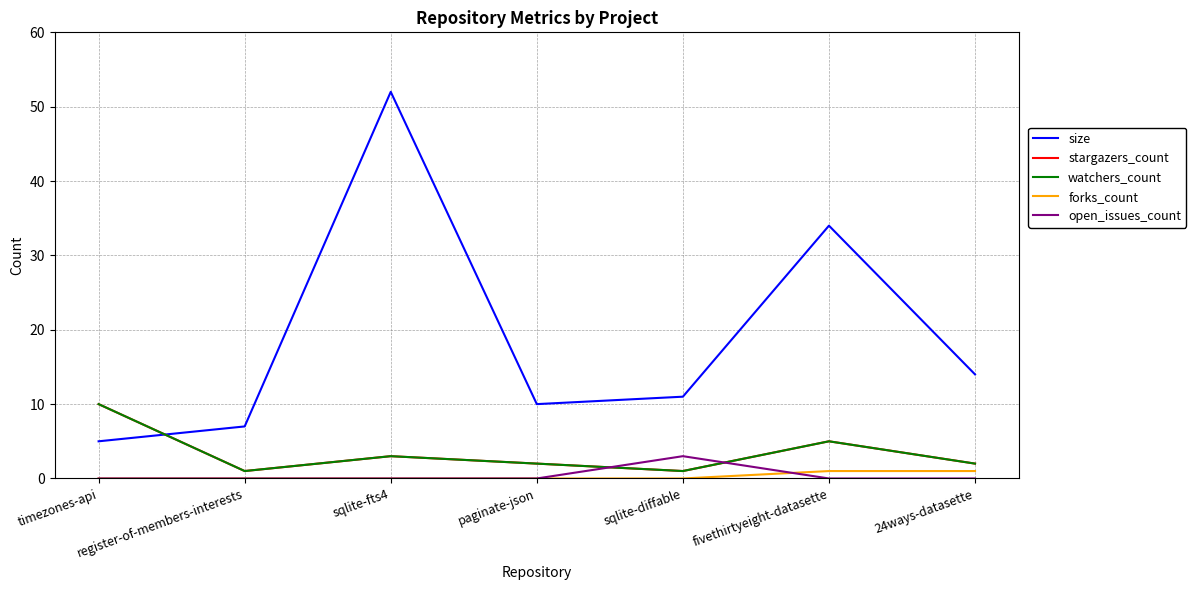

What is the maximum value shown in the chart?

52